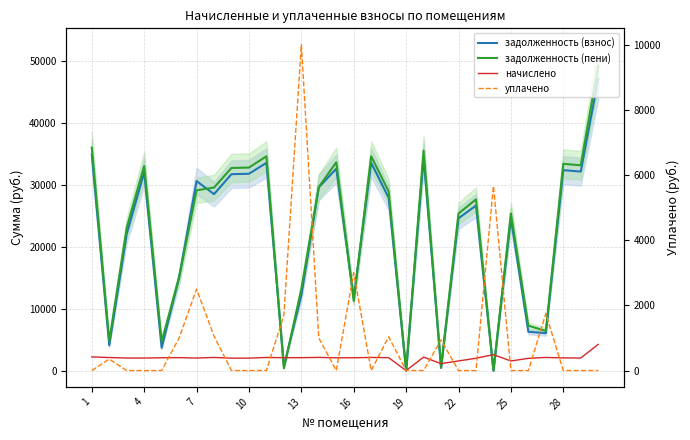

What is the difference between the maximum and minimum values in the начислено series?

4225.9